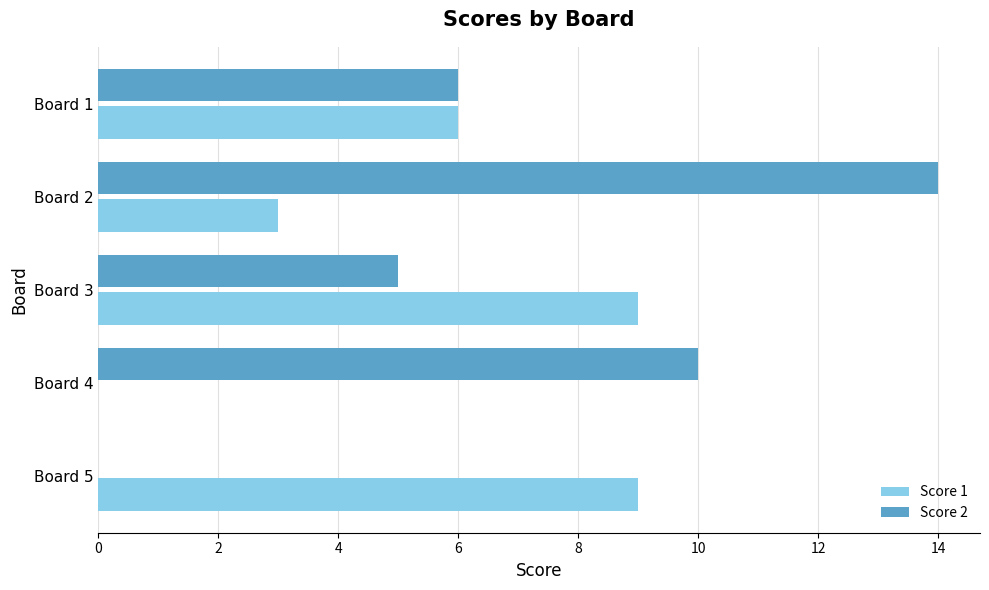

Is the value of Score 2 at Board 2 greater than the value of Score 1 at Board 3?

Yes